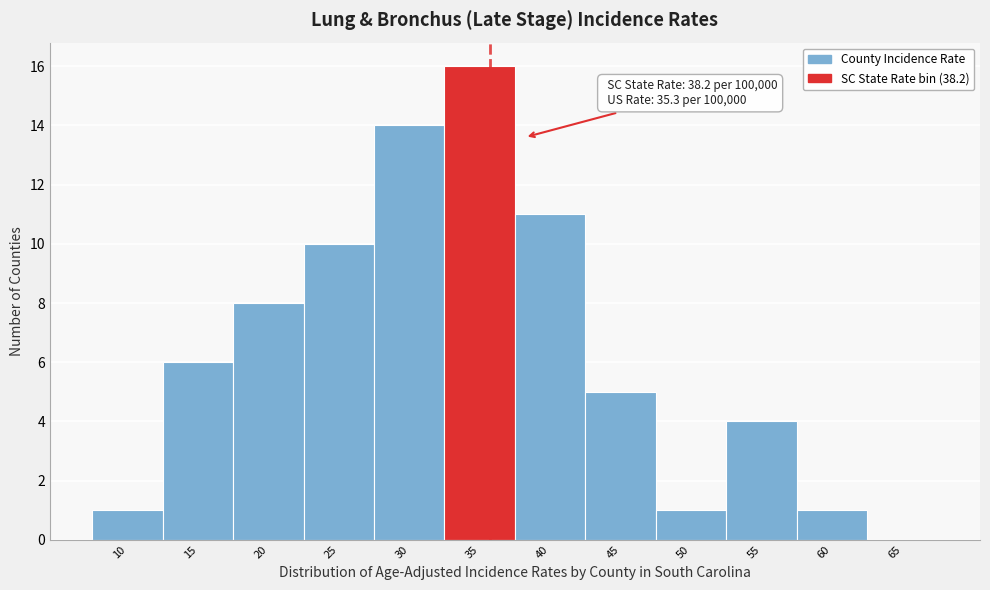

Reading left to right, extract all data points from this chart.

10=1	15=6	20=8	25=10	30=14	35=16	40=11	45=5	50=1	55=4	60=1	65=0